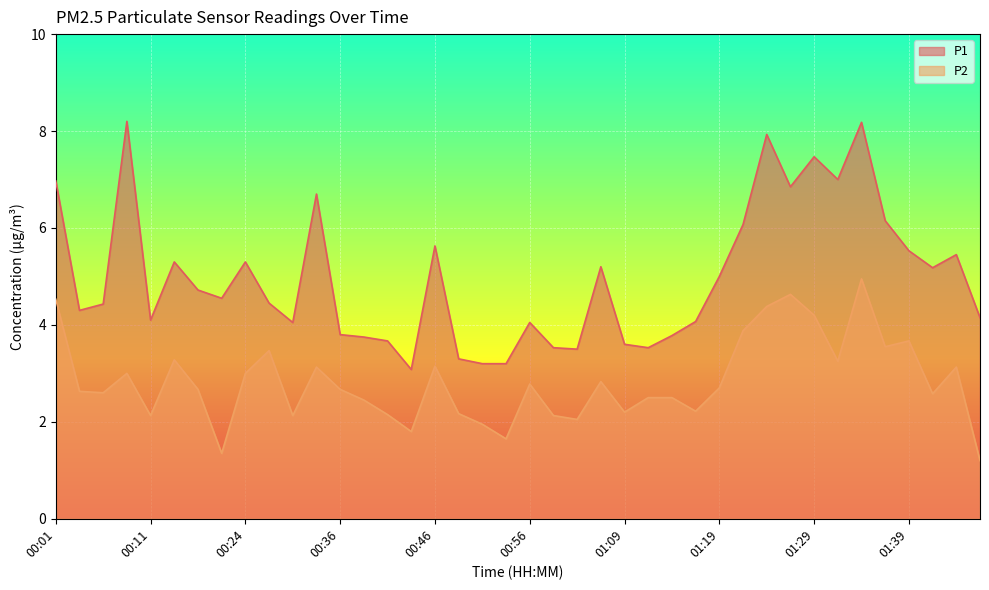

Reading left to right, extract all data points from this chart.

P1: 7.0	4.3	4.4	8.2	4.1	5.3	4.7	4.5	5.3	4.5	4.0	6.7	3.8	3.8	3.7	3.1	5.6	3.3	3.2	3.2	4.0	3.5	3.5	5.2	3.6	3.5	3.8	4.1	5.0	6.1	7.9	6.8	7.5	7.0	8.2	6.2	5.5	5.2	5.5	4.2
P2: 4.5	2.6	2.6	3.0	2.1	3.3	2.7	1.4	3.0	3.5	2.1	3.1	2.7	2.5	2.1	1.8	3.1	2.2	1.9	1.6	2.8	2.1	2.0	2.8	2.2	2.5	2.5	2.2	2.7	3.9	4.4	4.6	4.2	3.2	5.0	3.5	3.7	2.6	3.1	1.2